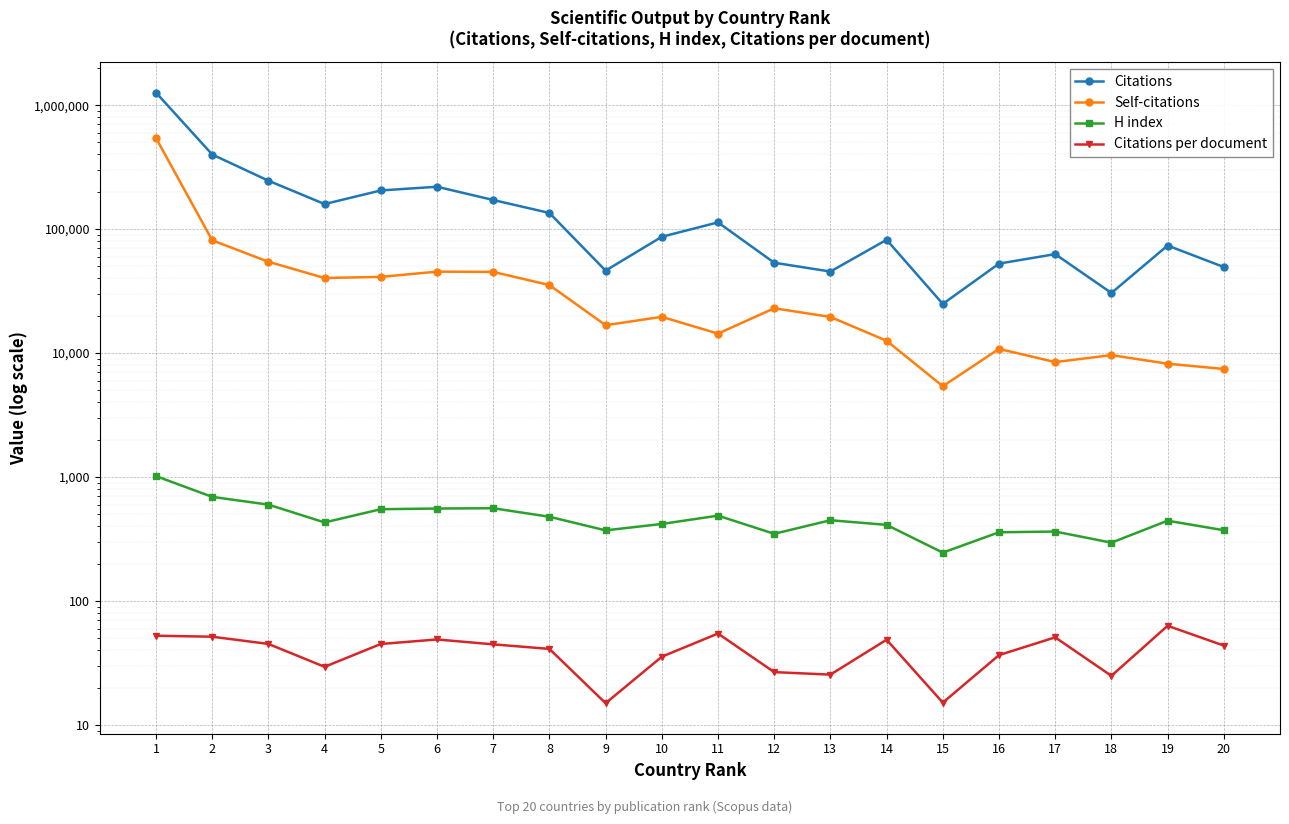

True or false: H index and Citations cross at least once.

False